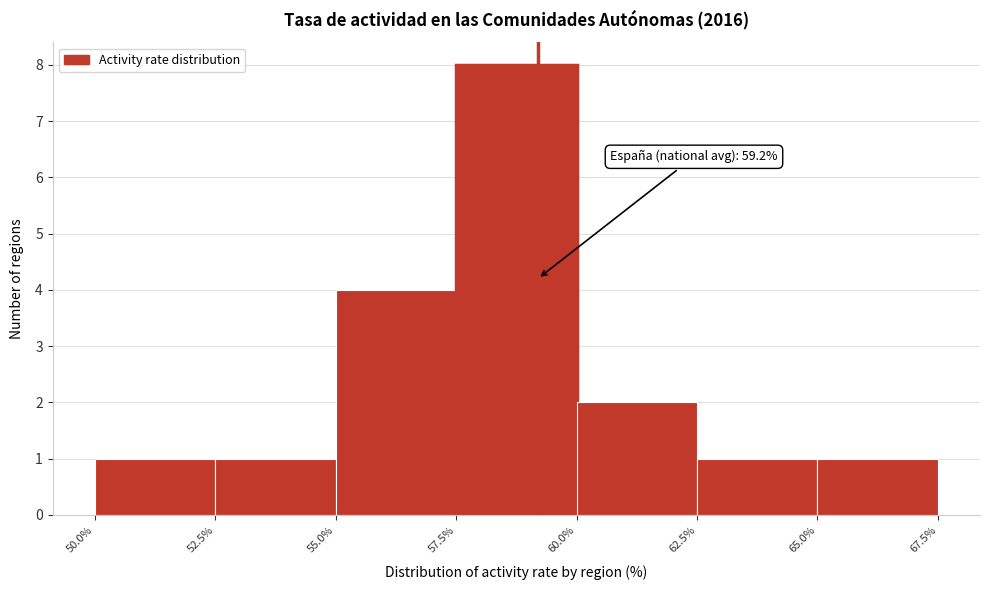

Over which range of the x-axis is the bar tallest?

57.5% to 60.0%